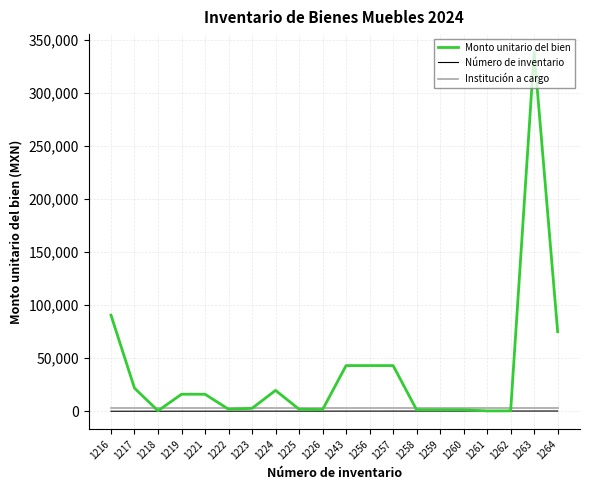

Between 1258 and 1264, which series saw the biggest shift?

Monto unitario del bien